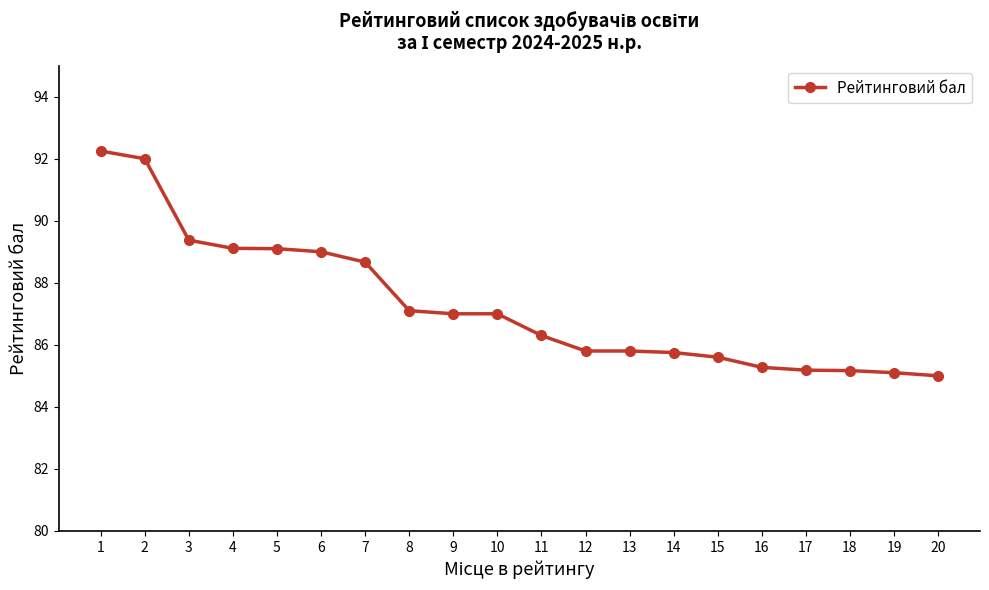

What is the change in value from 4 to 19?

-4.0